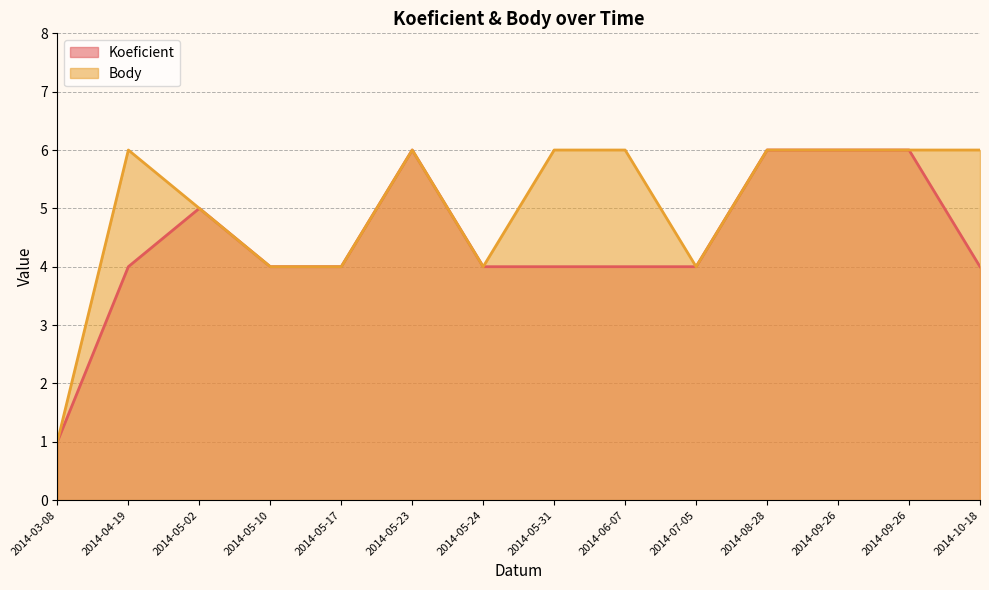

In Body, how many points are lower than both neighbors (excluding endpoints)?

2